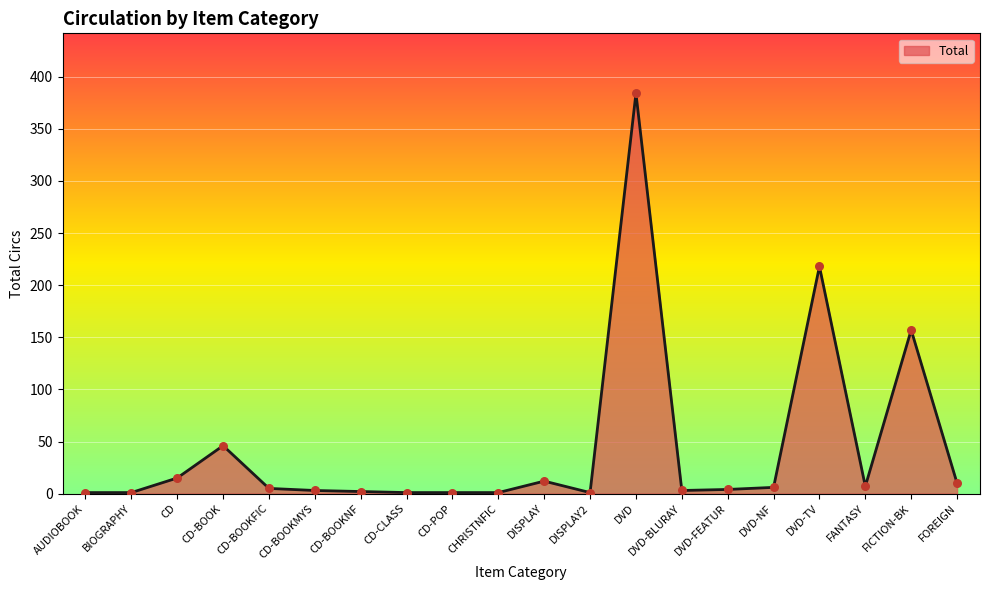

What is the ratio of the value at DVD-FEATUR to the value at CD-BOOKFIC?

0.8